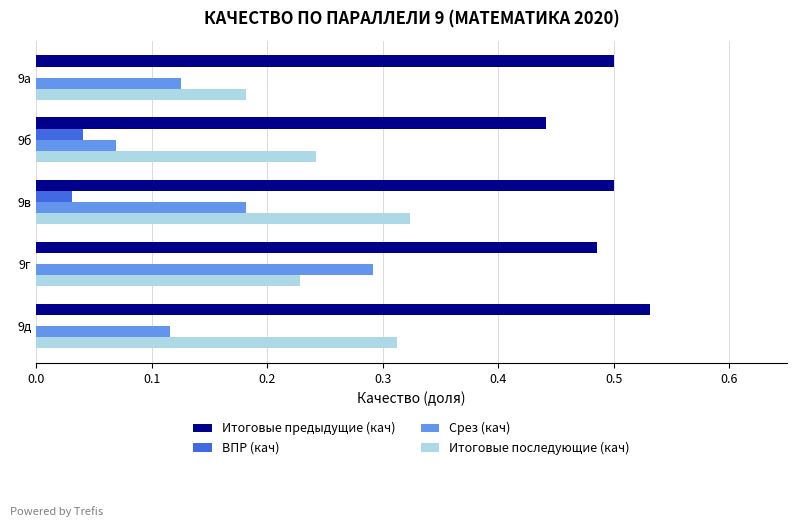

What are all the series names shown in the legend?

Итоговые предыдущие (кач), ВПР (кач), Срез (кач), Итоговые последующие (кач)